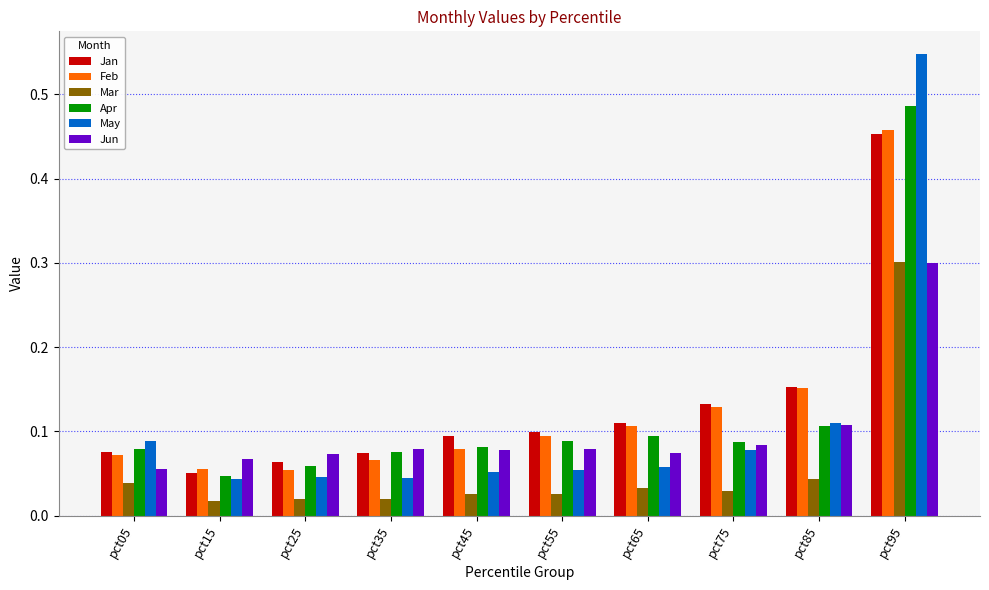

Is it true that Jun equals 0.1 at pct35?

True